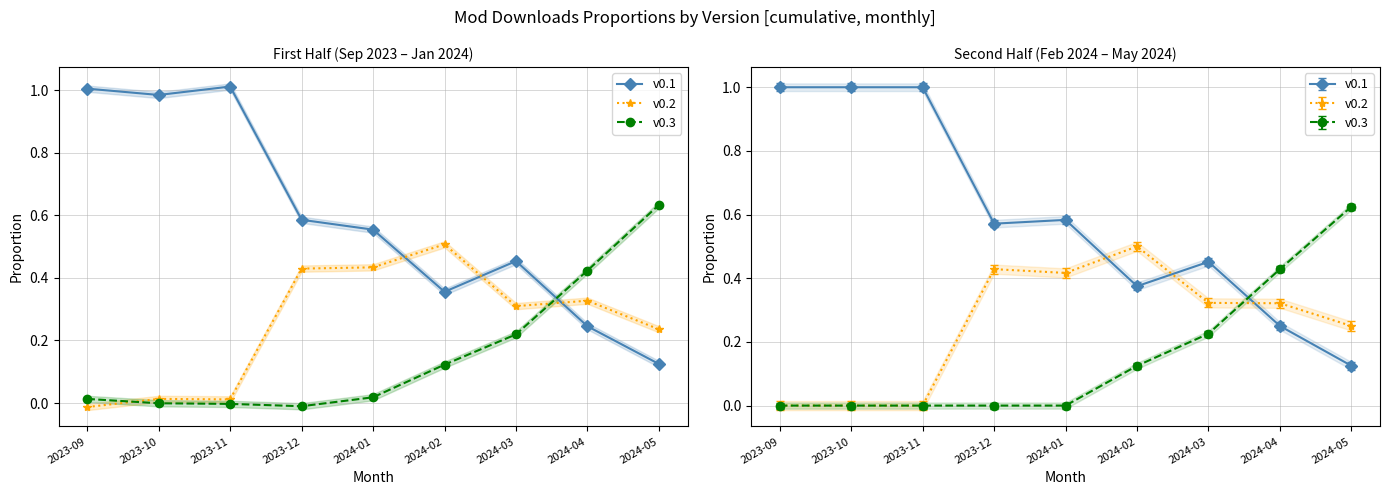

Which series changed the most between 2023-09 and 2023-11?

v0.2